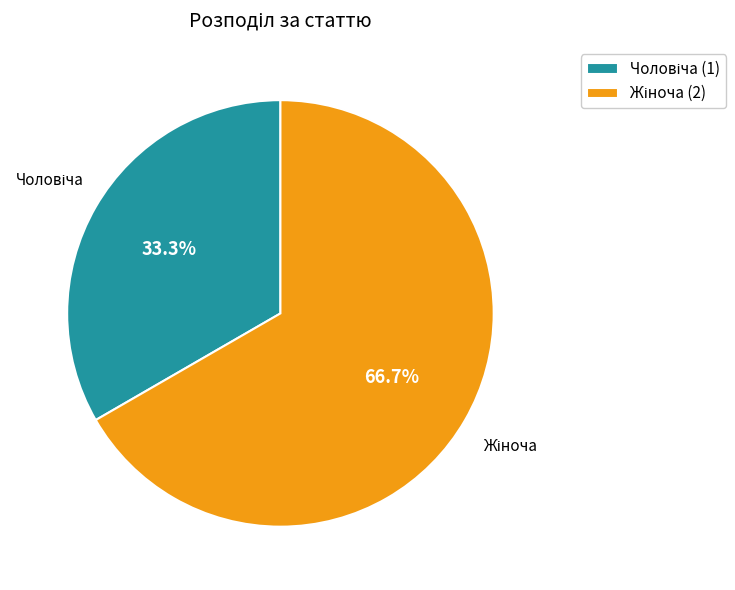

To the nearest percent, what is the combined percentage of Чоловіча and Жіноча?

100%